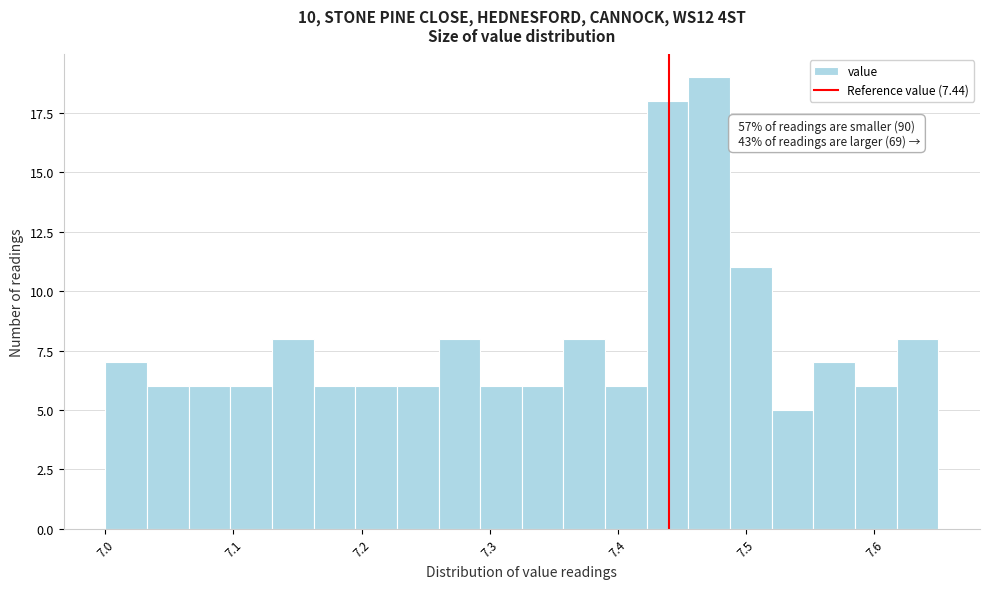

Around what value on the x-axis is the tallest bar? Give the approximate position of its centre, as read against the axis.

7.47